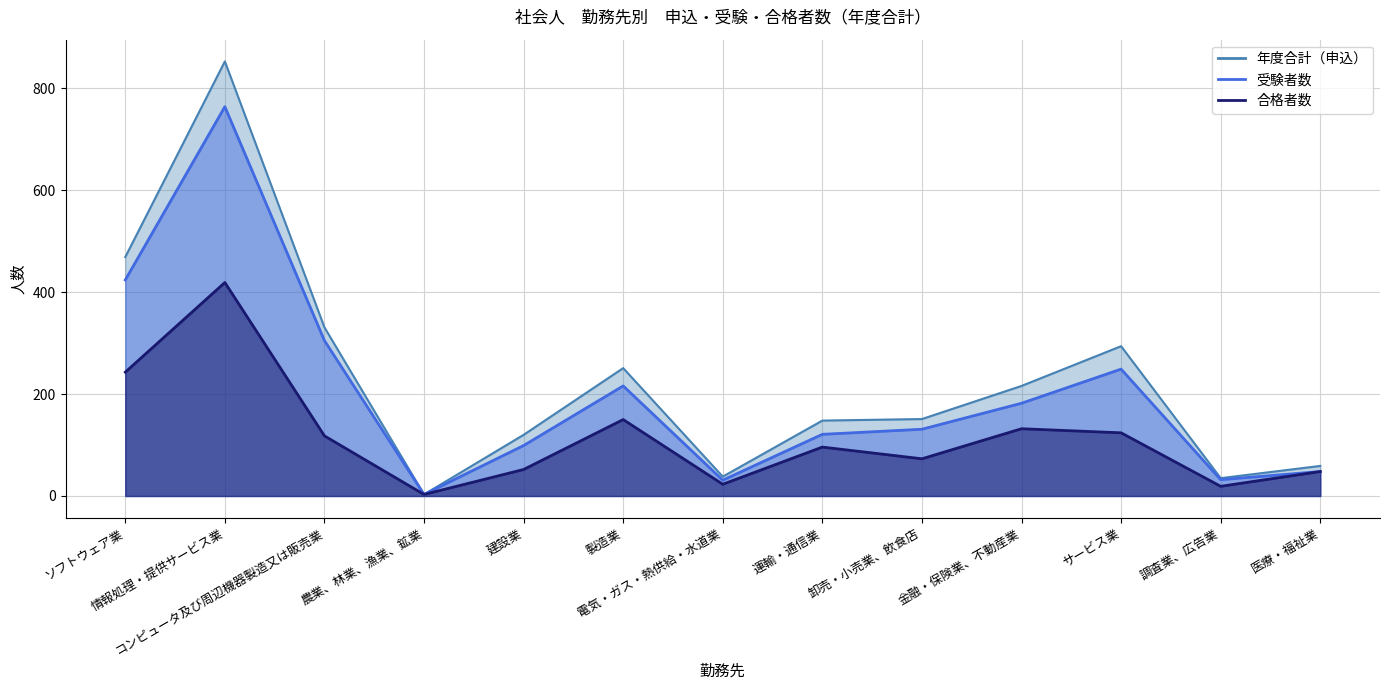

At how many categories does at least one series exceed 91?

9